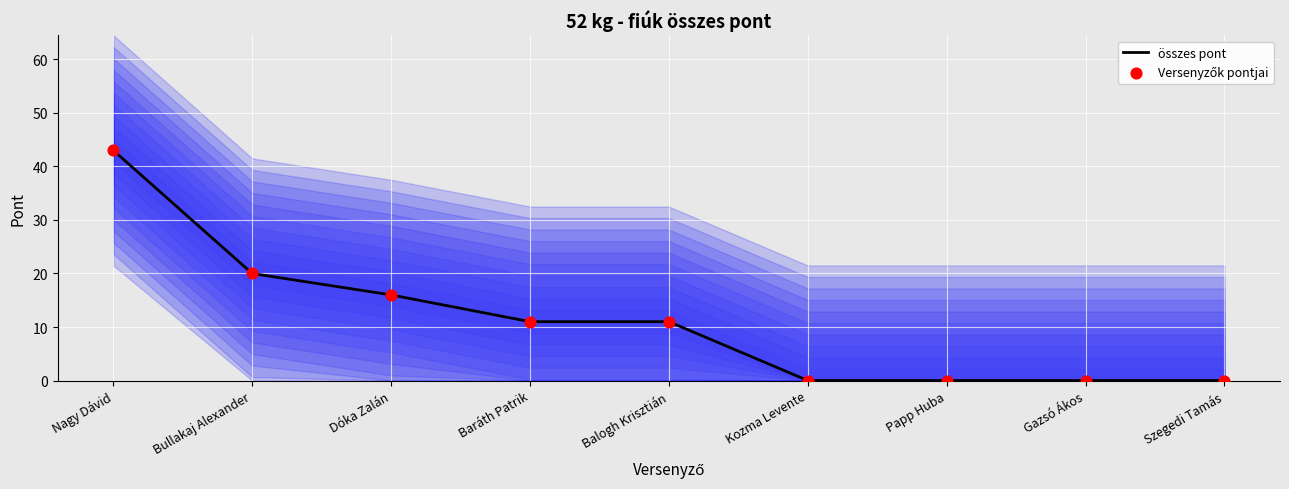

At which category is the sum across all series the highest?

Nagy Dávid